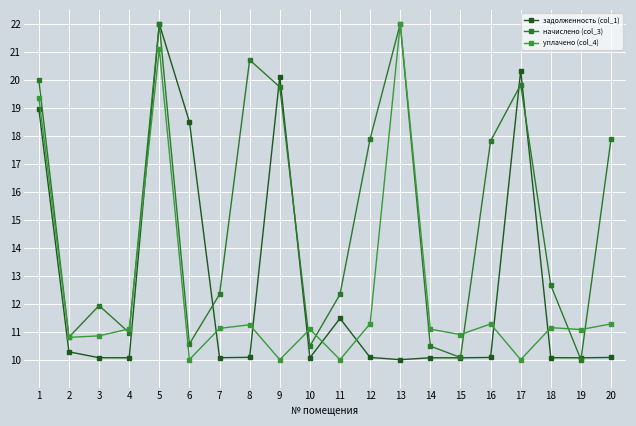

Where is уплачено (col_4) nearest to the value 16?

1